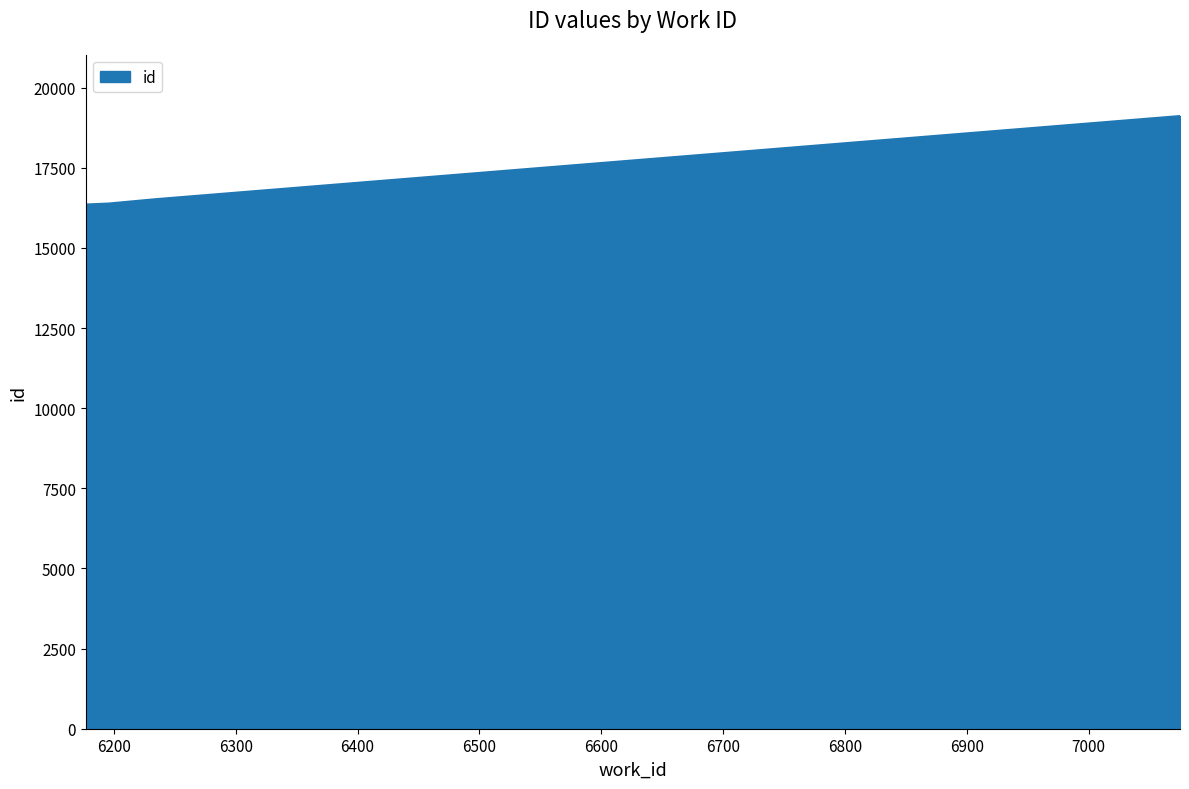

What is the difference between the maximum and minimum values?

2760